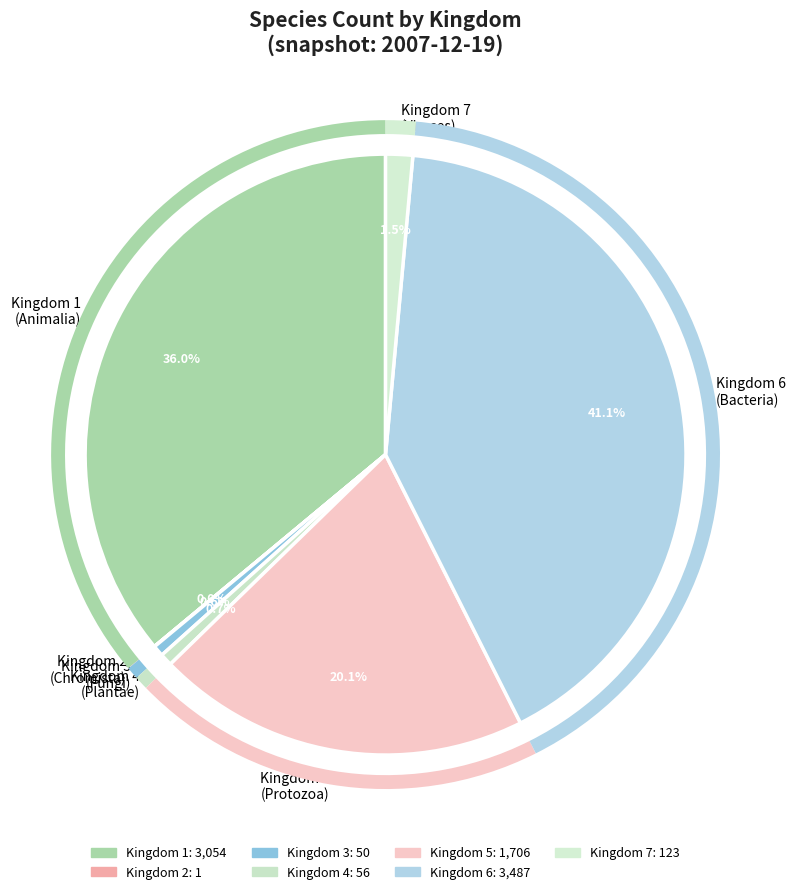

What is the largest slice in the pie chart?

Kingdom 6 (Bacteria)